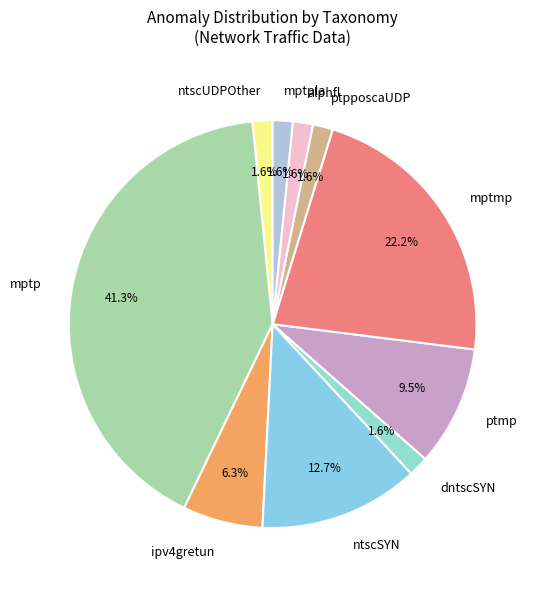

Which category has the biggest portion of the pie?

mptp